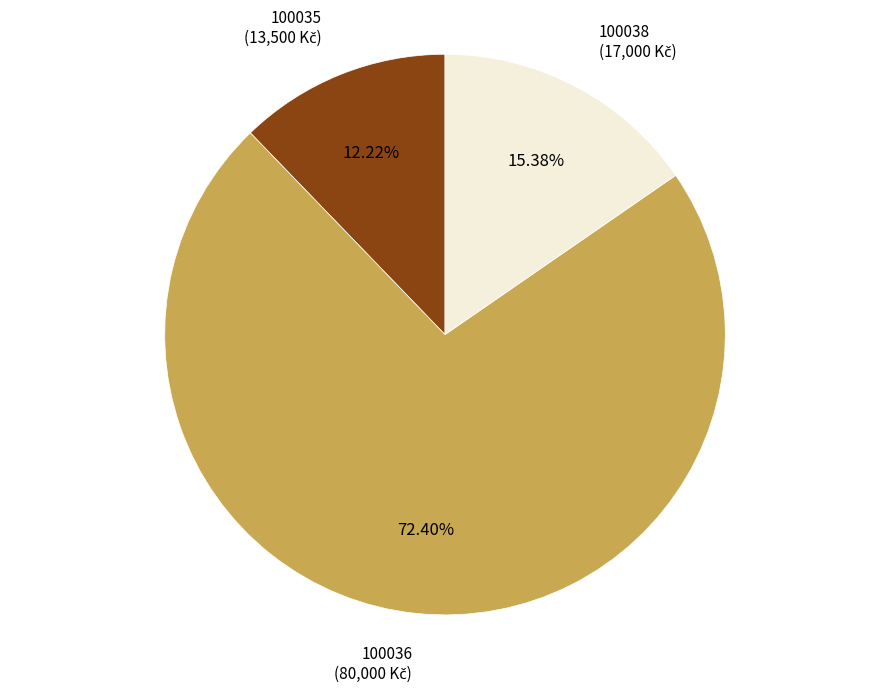

What is the largest slice in the pie chart?

100036